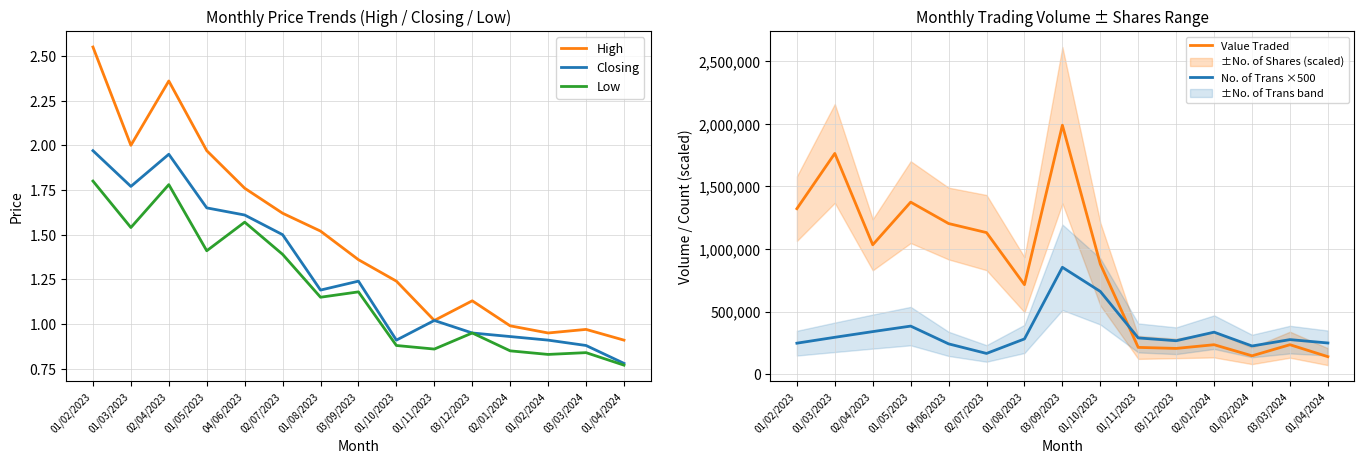

The value of No. of Trans ×500 at 01/03/2023 is 294500.0. True or false?

True